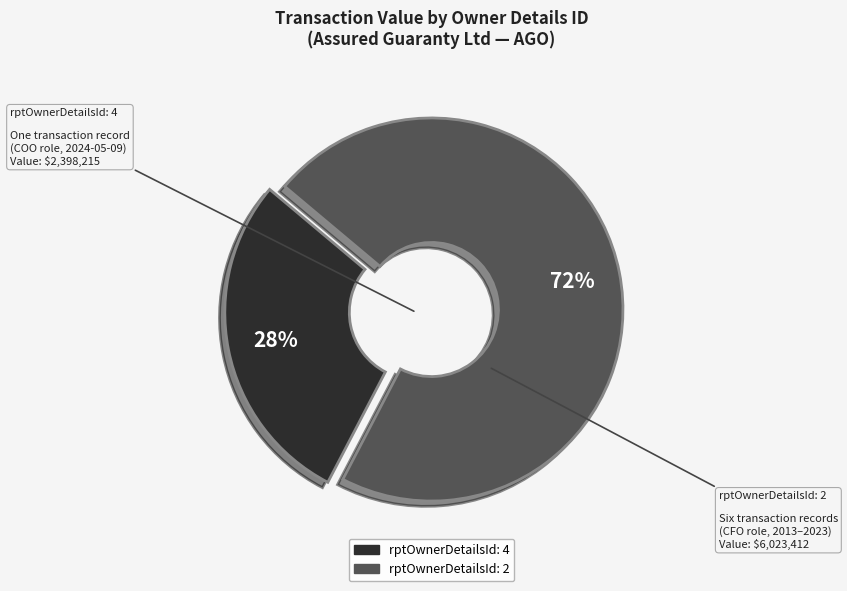

Does any single category account for the majority?

Yes